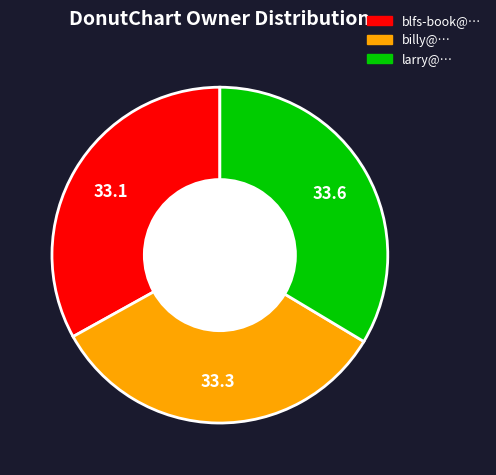

Is it true that billy@… is 33% of the pie?

True